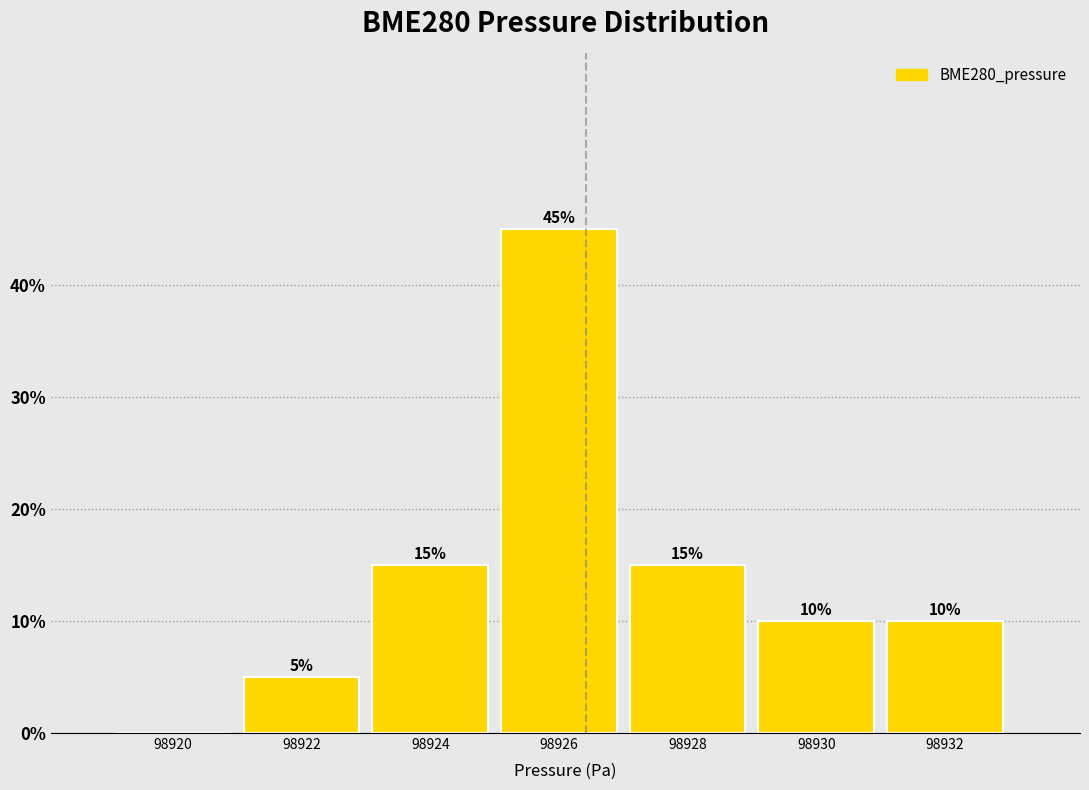

Reading left to right, extract all data points from this chart.

98920=0	98922=5	98924=15	98926=45	98928=15	98930=10	98932=10